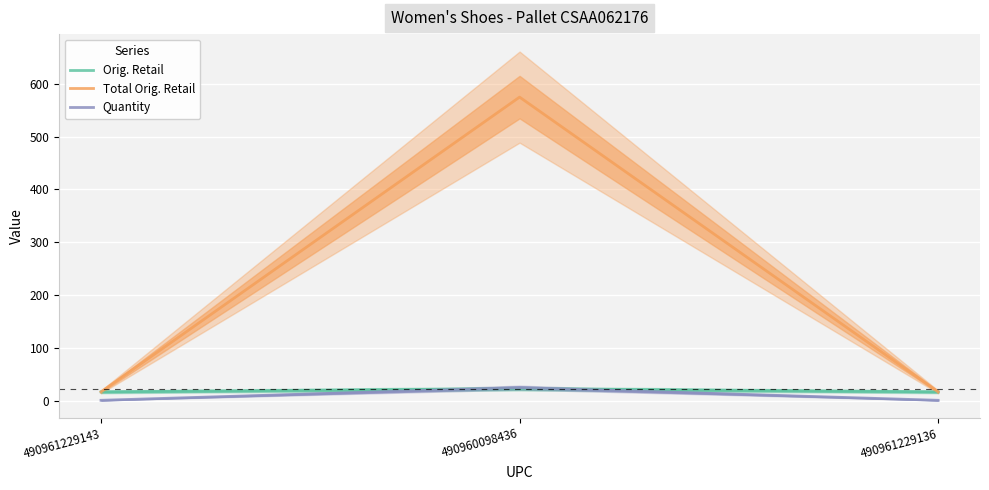

What are all the series names shown in the legend?

Orig. Retail, Total Orig. Retail, Quantity